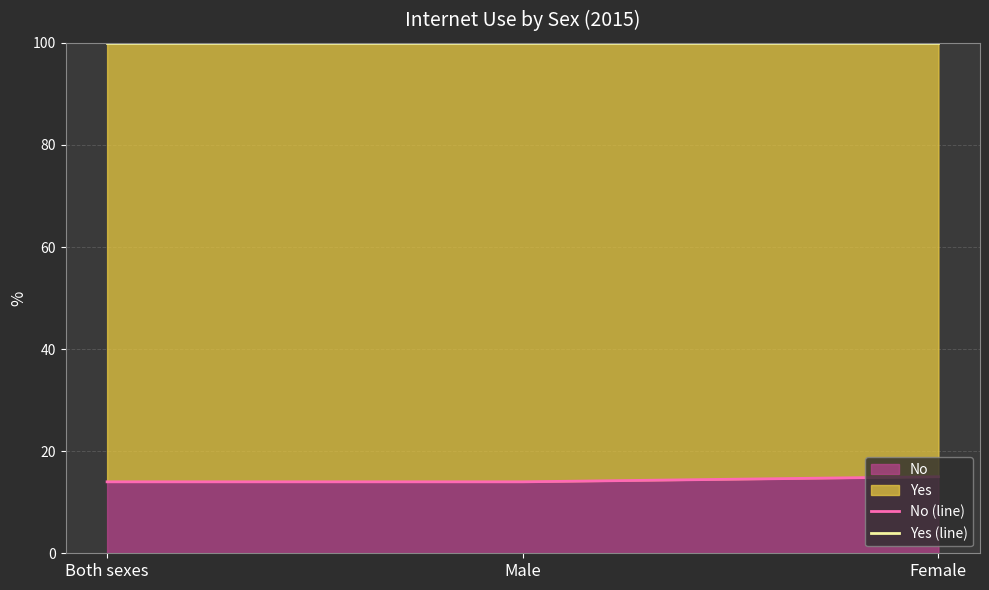

Reading left to right, extract all data points from this chart.

No (line): Both sexes=14	Male=14	Female=15
Yes (line): Both sexes=100	Male=100	Female=100